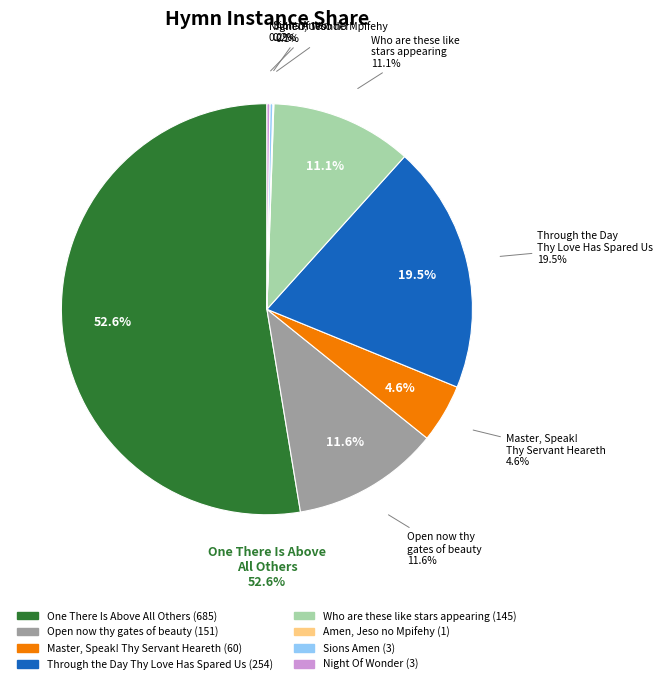

True or false: Amen, Jeso no Mpifehy accounts for 0% of the total.

True